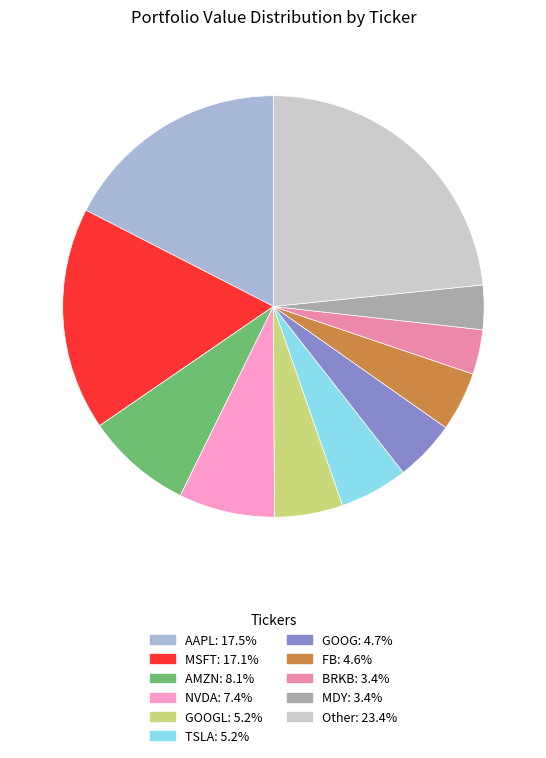

Is there any slice that represents more than half of the pie?

No